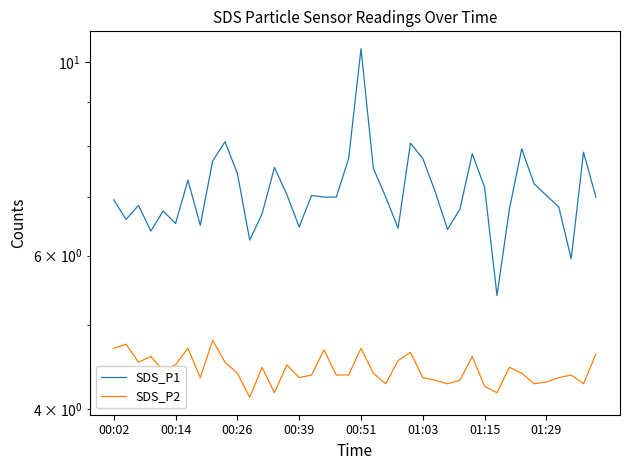

True or false: SDS_P1 and SDS_P2 cross at least once.

False